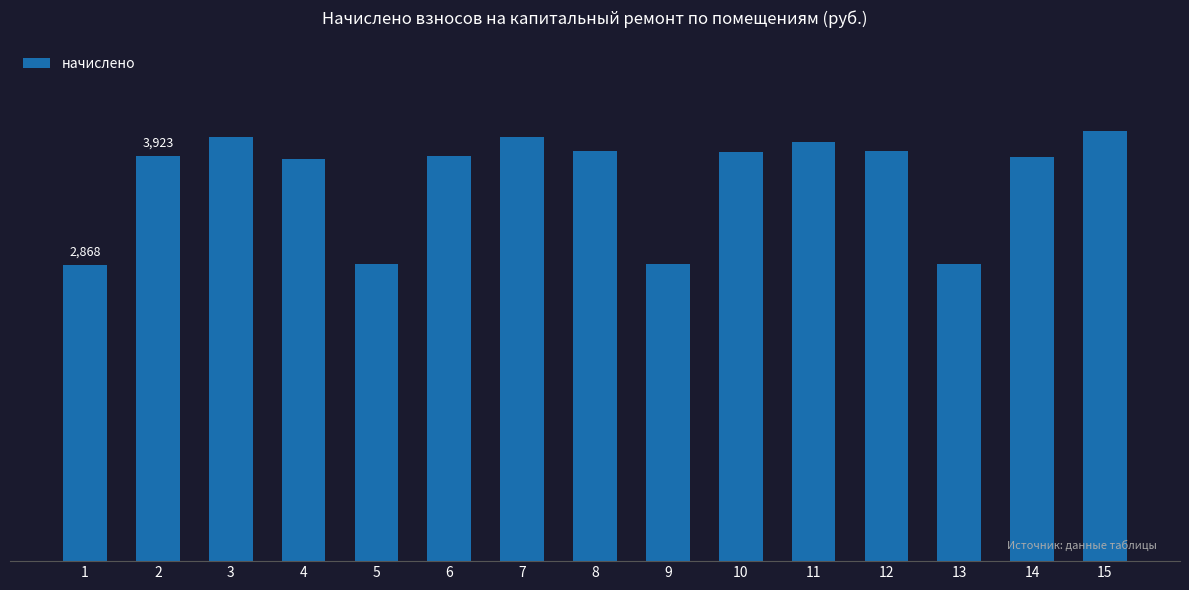

What is the smallest value displayed?

2868.1